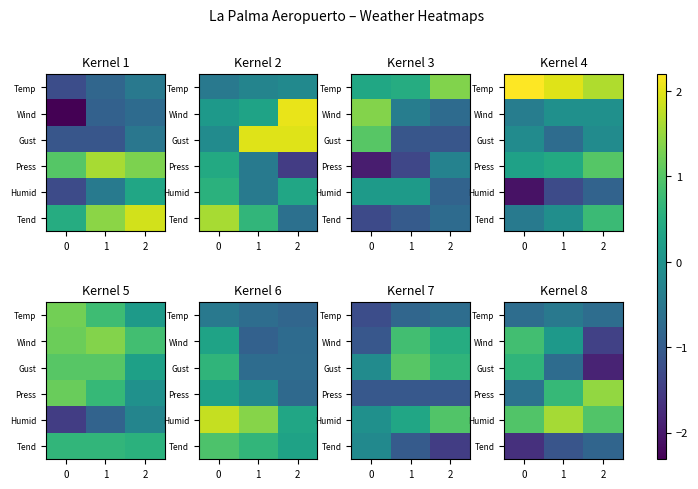

What is the spread (max minus min) of values at 0?

2.7